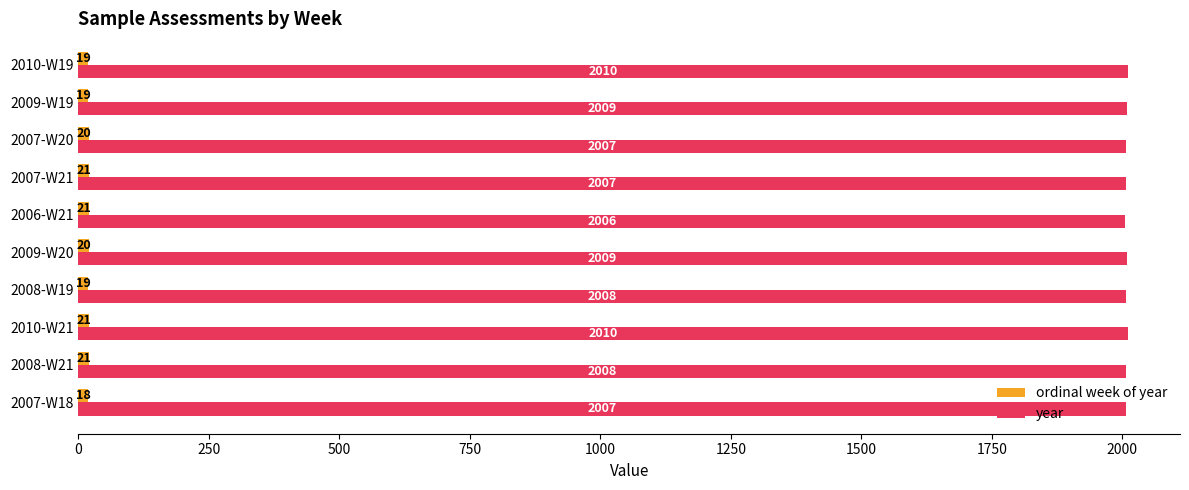

What is the sum of the year values at 2006-W21 and 2007-W20?

4013